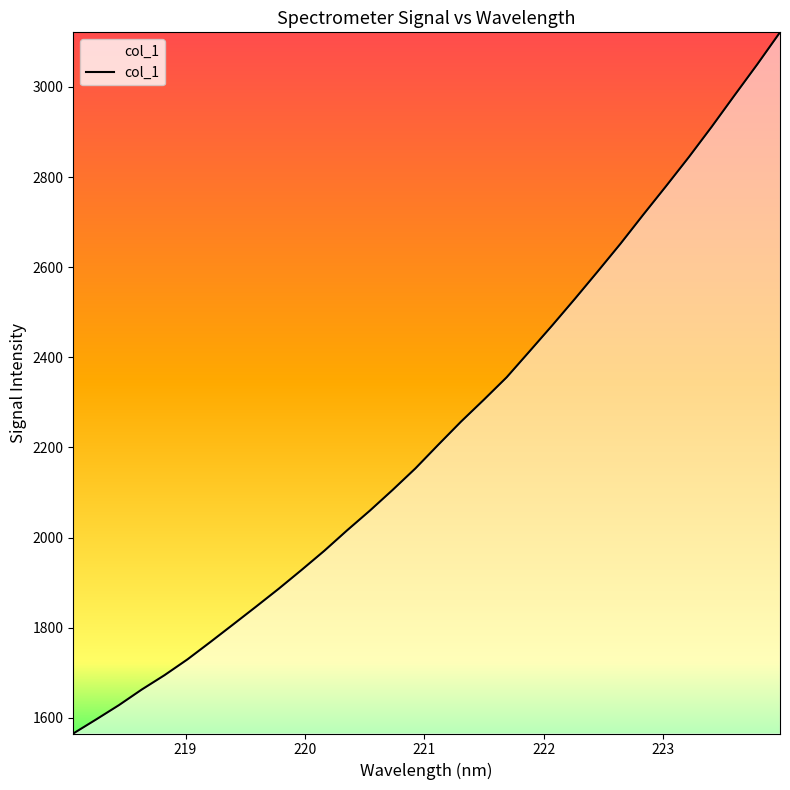

Reading left to right, extract all data points from this chart.

1565.3	1596.4	1628.2	1662.8	1694.8	1729.6	1767.9	1807.0	1846.4	1886.3	1927.9	1970.6	2015.9	2059.7	2105.8	2153.6	2205.9	2257.3	2305.8	2355.5	2412.9	2470.7	2530.0	2590.6	2652.2	2716.6	2779.9	2844.3	2911.4	2981.0	3049.8	3121.0